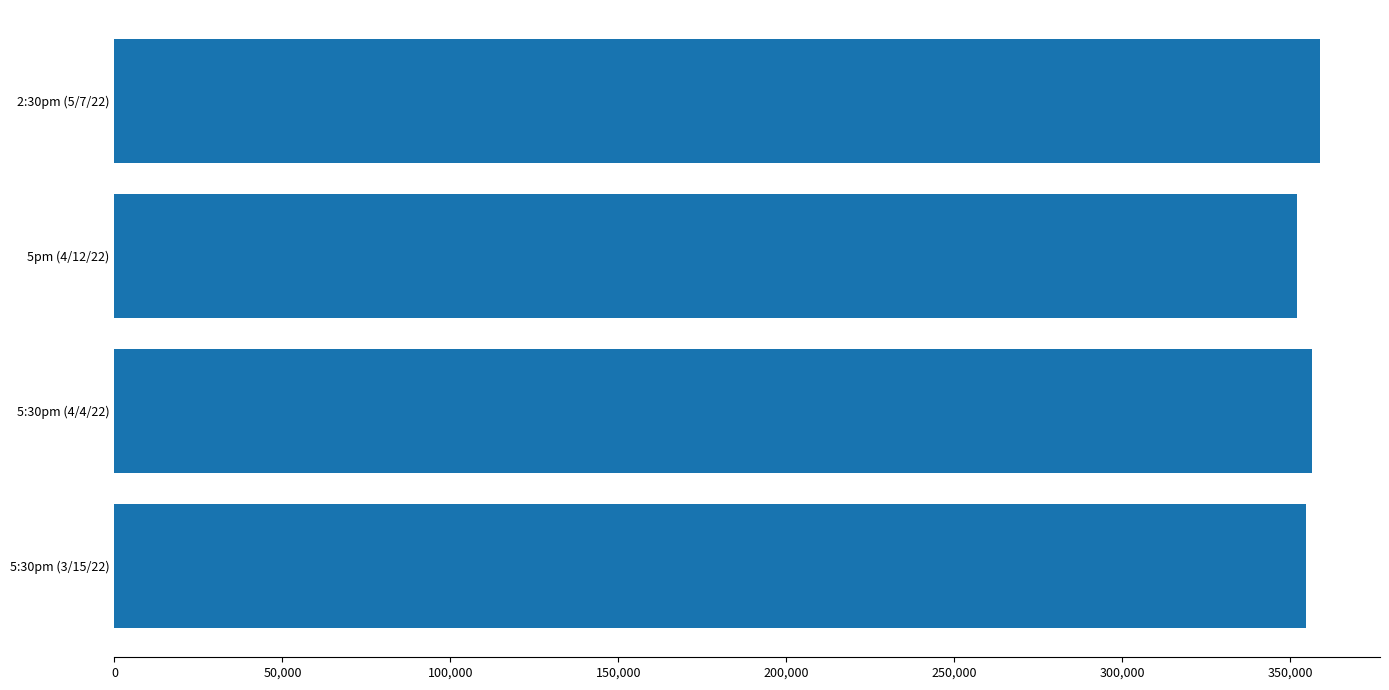

Reading bottom to top, list all the values displayed in this chart.

5:30pm (3/15/22)=354736	5:30pm (4/4/22)=356585	5pm (4/12/22)=352037	2:30pm (5/7/22)=358781